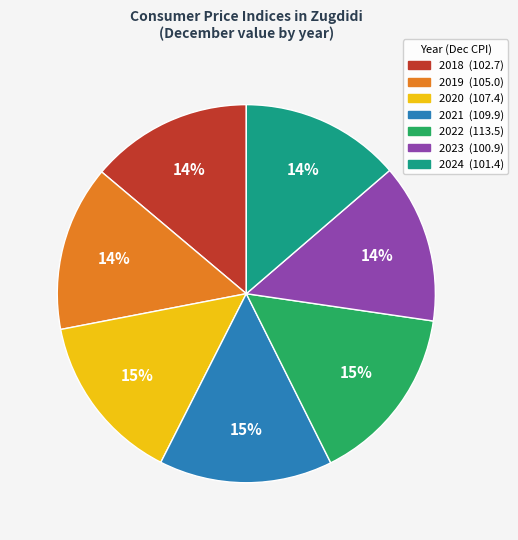

Is it true that 2020 is 15% of the pie?

True